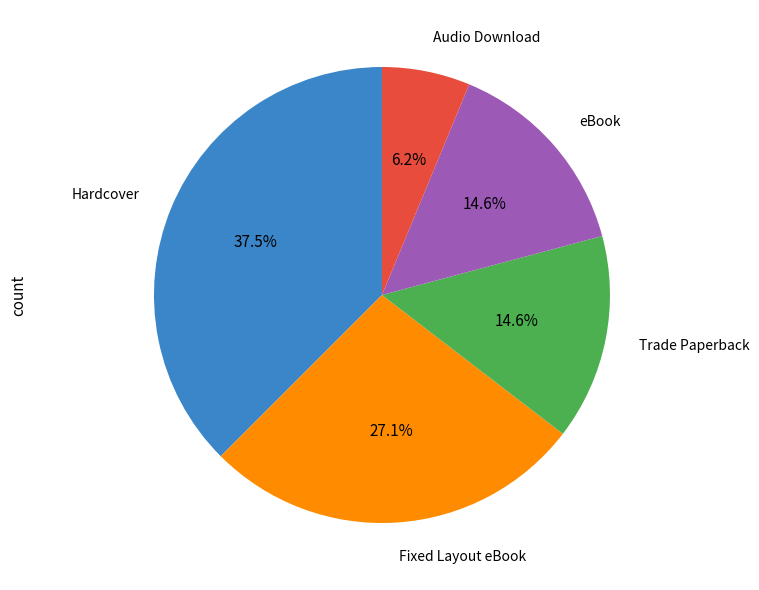

Which has a higher value, Hardcover or Audio Download?

Hardcover